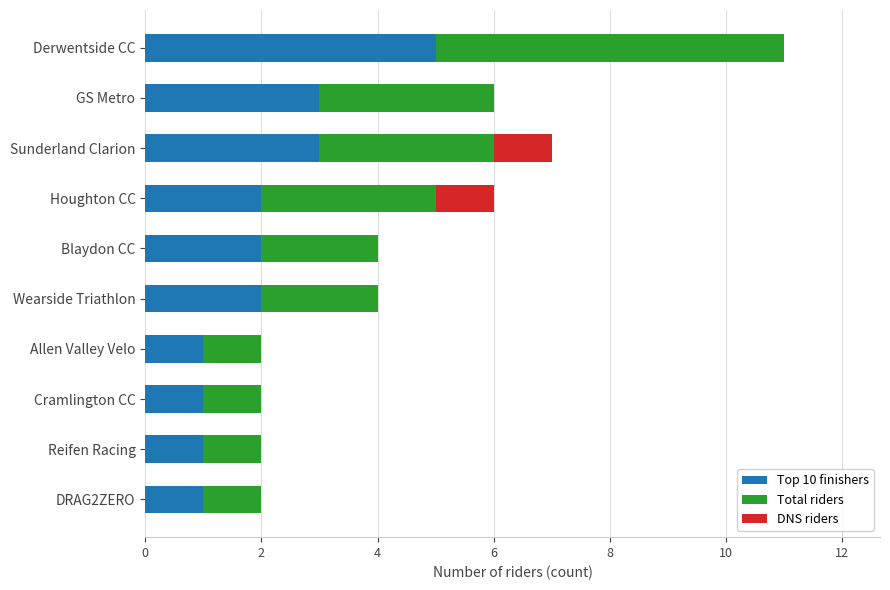

What are all the series names shown in the legend?

Top 10 finishers, Total riders, DNS riders